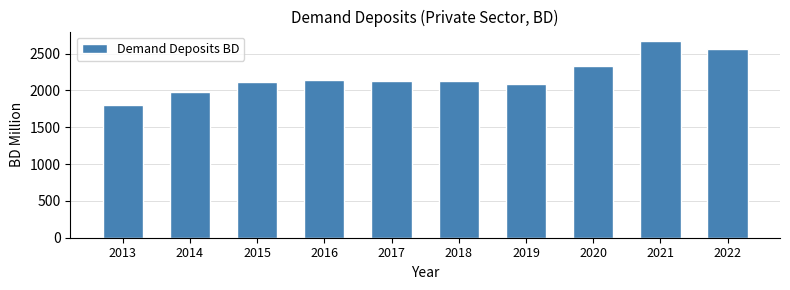

What is the difference between the second highest and minimum values?

757.0